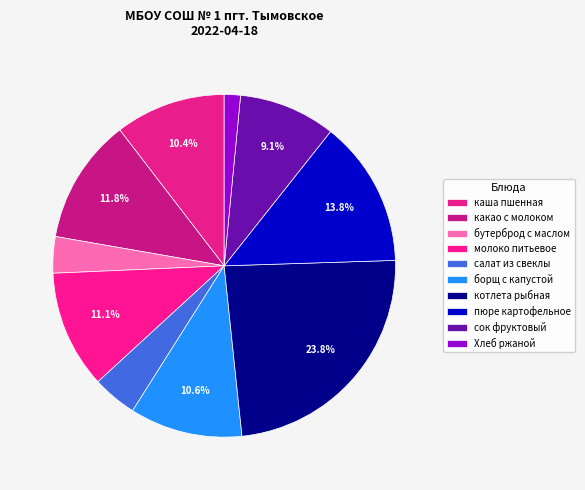

Rank the categories by value from highest to lowest.

котлета рыбная, пюре картофельное, какао с молоком, молоко питьевое, борщ с капустой, каша пшенная, сок фруктовый, салат из свеклы, бутерброд с маслом, Хлеб ржаной